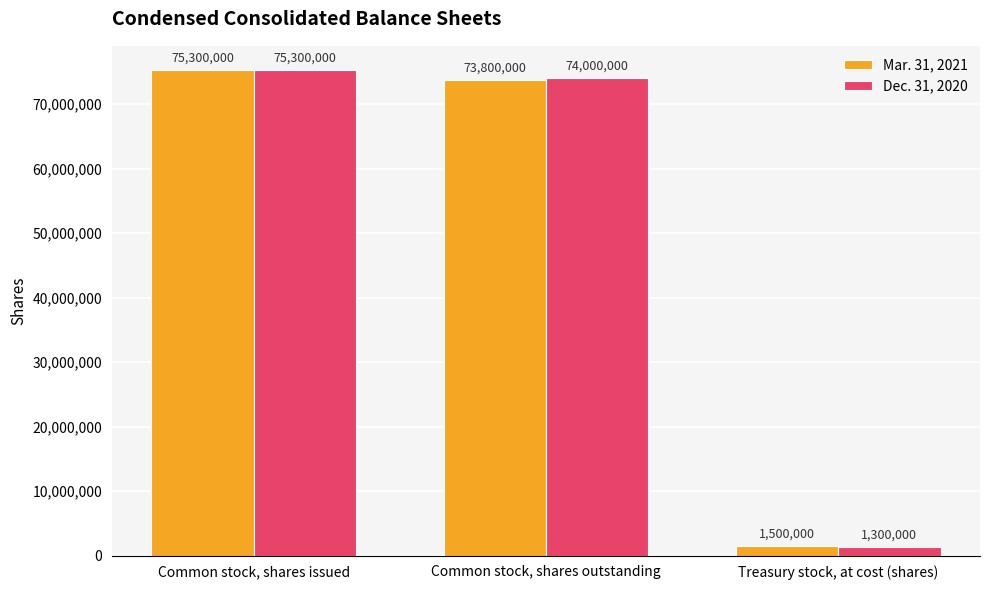

Which category has the highest value across all series?

Common stock, shares issued